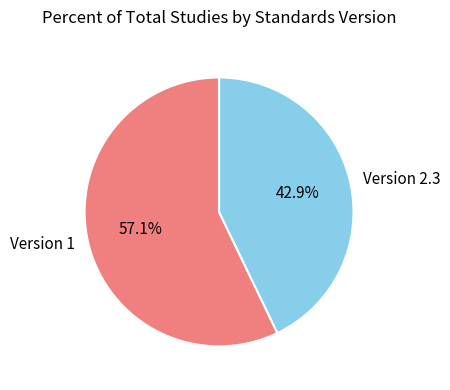

Does Version 1 represent more than half of the total?

Yes